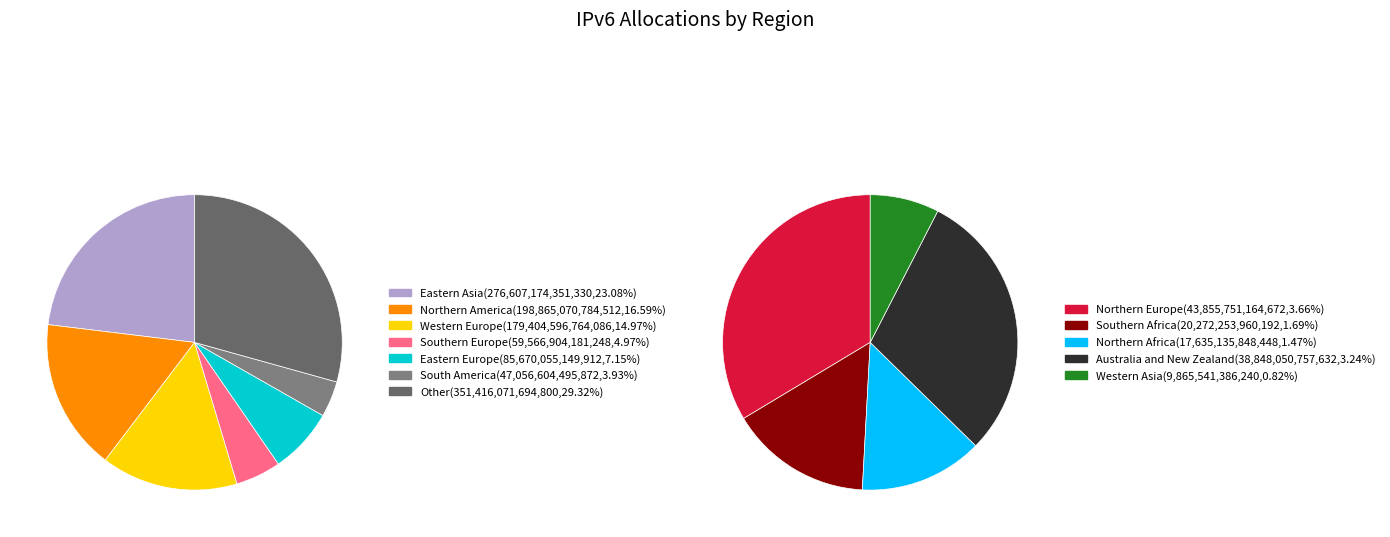

What is the largest slice in the pie chart?

Eastern Asia